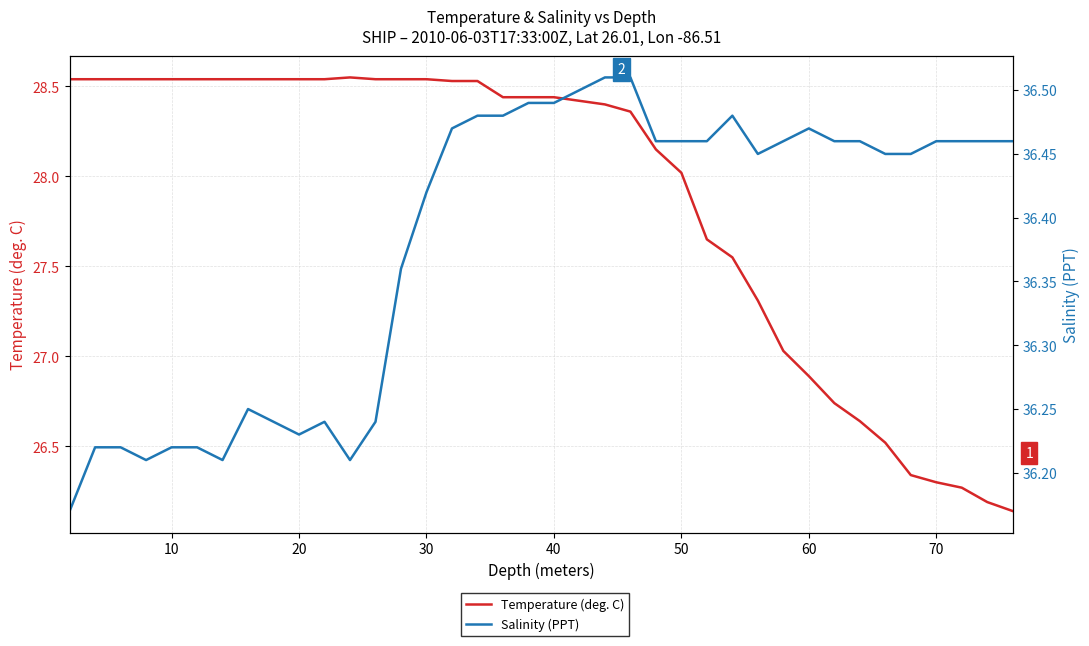

Is the value of Salinity (PPT) at 0 greater than the value of Temperature (deg. C) at 20?

Yes